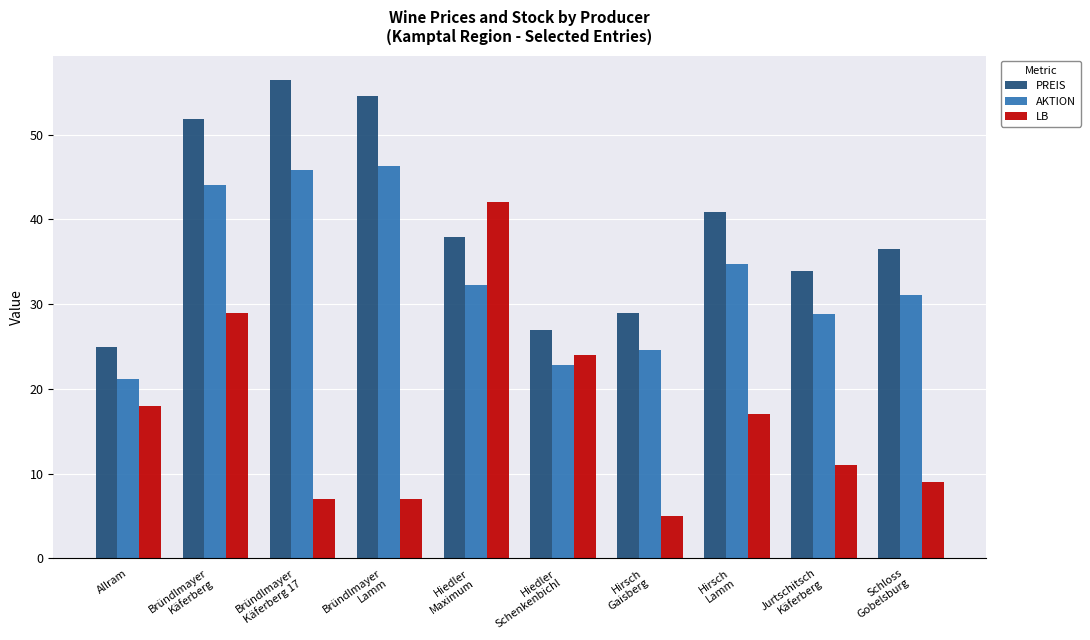

Reading left to right, what are all the values shown in this chart?

PREIS: Allram=24.9	Bründlmayer
Käferberg=51.9	Bründlmayer
Käferberg 17=56.5	Bründlmayer
Lamm=54.5	Hiedler
Maximum=37.9	Hiedler
Schenkenbichl=26.9	Hirsch
Gaisberg=28.9	Hirsch
Lamm=40.9	Jurtschitsch
Käferberg=33.9	Schloss
Gobelsburg=36.5
AKTION: Allram=21.2	Bründlmayer
Käferberg=44.1	Bründlmayer
Käferberg 17=45.8	Bründlmayer
Lamm=46.3	Hiedler
Maximum=32.2	Hiedler
Schenkenbichl=22.9	Hirsch
Gaisberg=24.6	Hirsch
Lamm=34.8	Jurtschitsch
Käferberg=28.8	Schloss
Gobelsburg=31.0
LB: Allram=18.0	Bründlmayer
Käferberg=29.0	Bründlmayer
Käferberg 17=7.0	Bründlmayer
Lamm=7.0	Hiedler
Maximum=42.0	Hiedler
Schenkenbichl=24.0	Hirsch
Gaisberg=5.0	Hirsch
Lamm=17.0	Jurtschitsch
Käferberg=11.0	Schloss
Gobelsburg=9.0